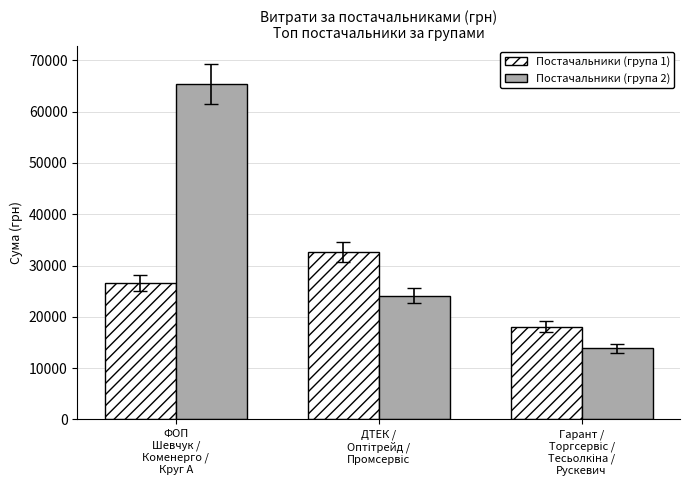

The Постачальники (група 2) series shows 108088.8 at ФОП
Шевчук /
Коменерго /
Круг А. True or false?

False